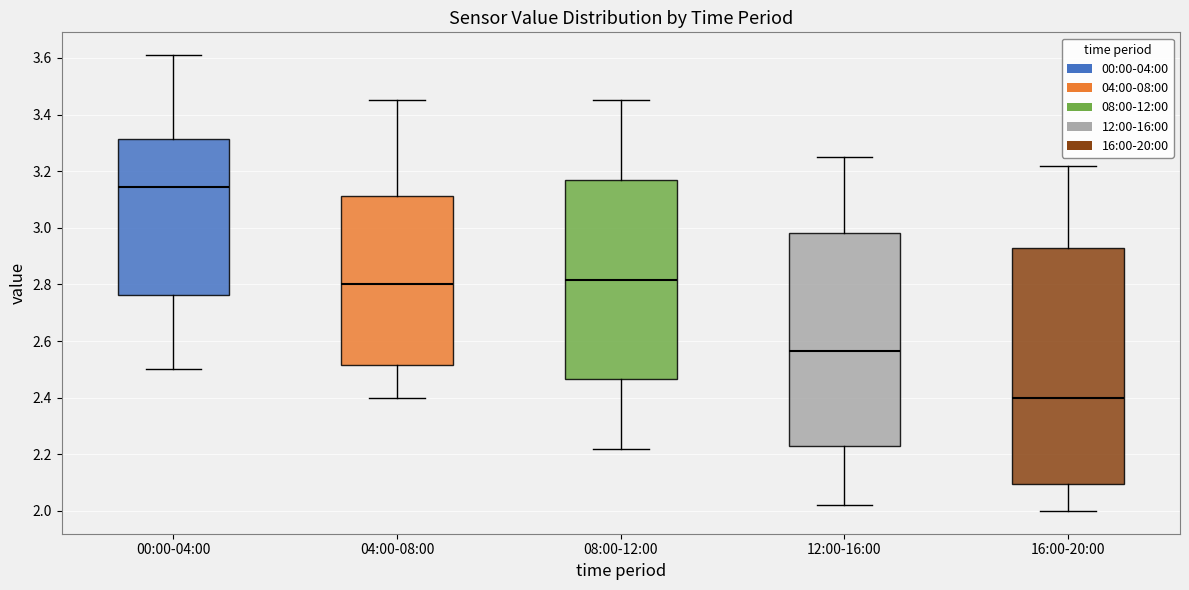

Which box is the tallest, from its lower edge to its upper edge?

16:00-20:00